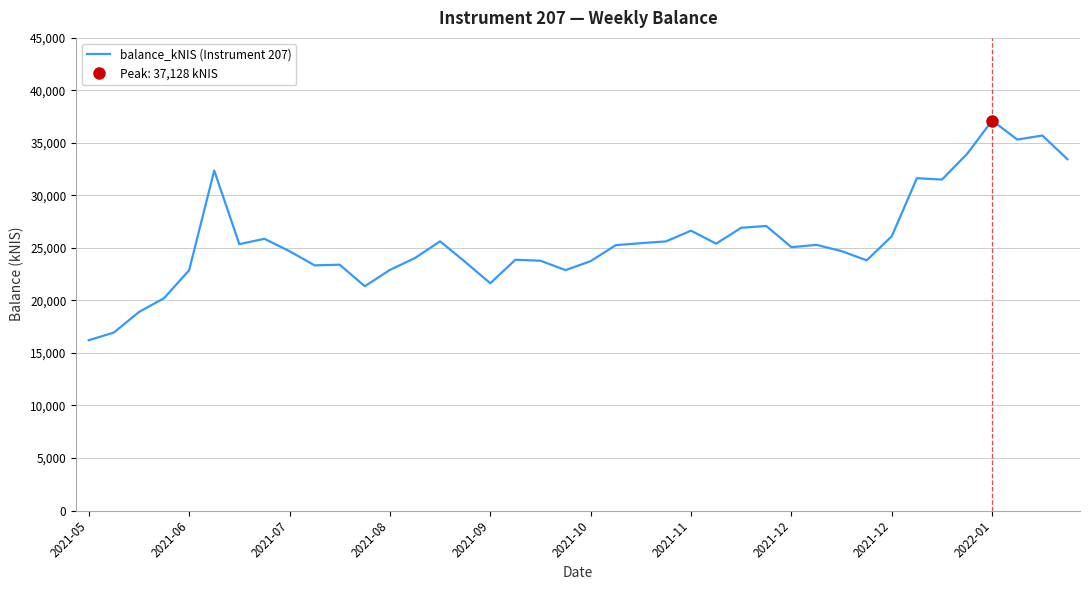

What is the change in value from 14 to 17?

-1756.4